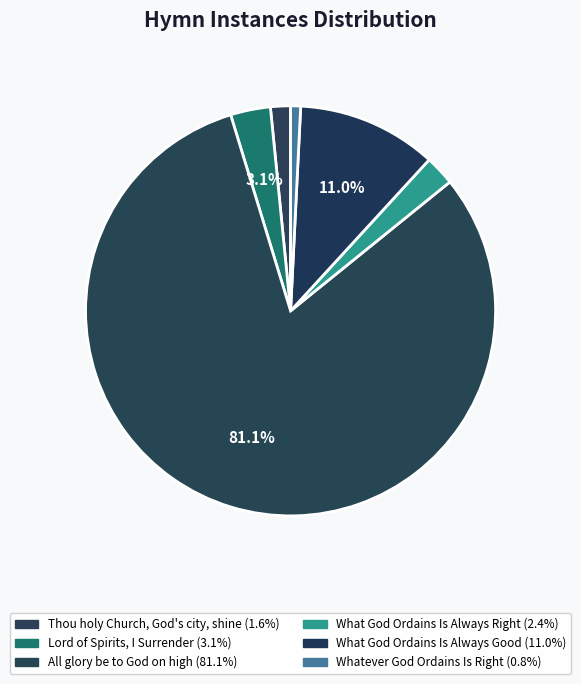

To the nearest percent, what is the difference between the All glory be to God on high and Lord of Spirits, I Surrender slice percentages?

78%